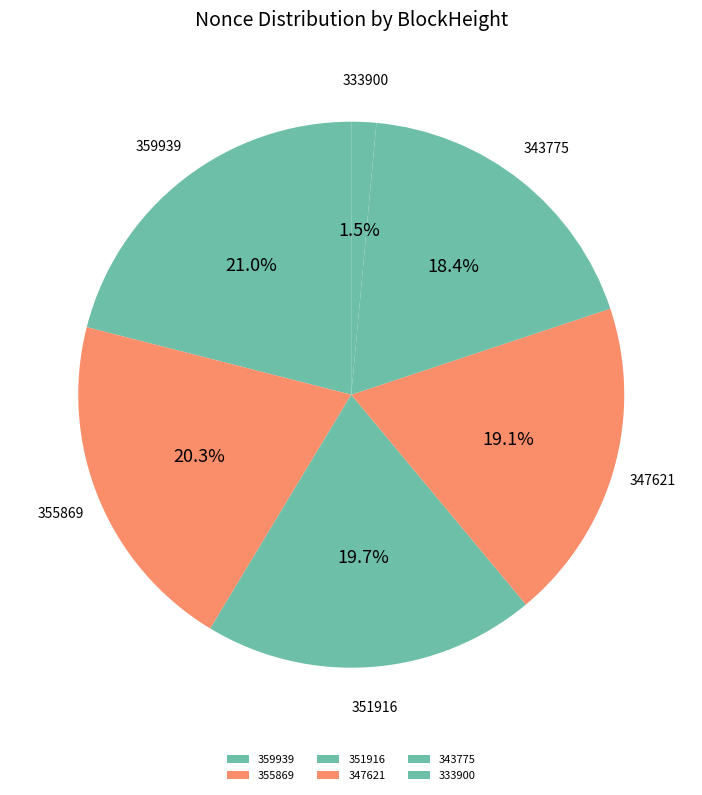

The 359939 slice represents 13% of the pie. True or false?

False